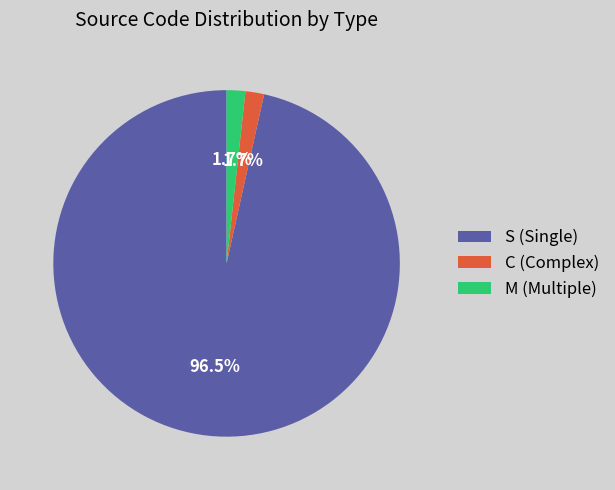

Which slice is the largest?

S (Single)